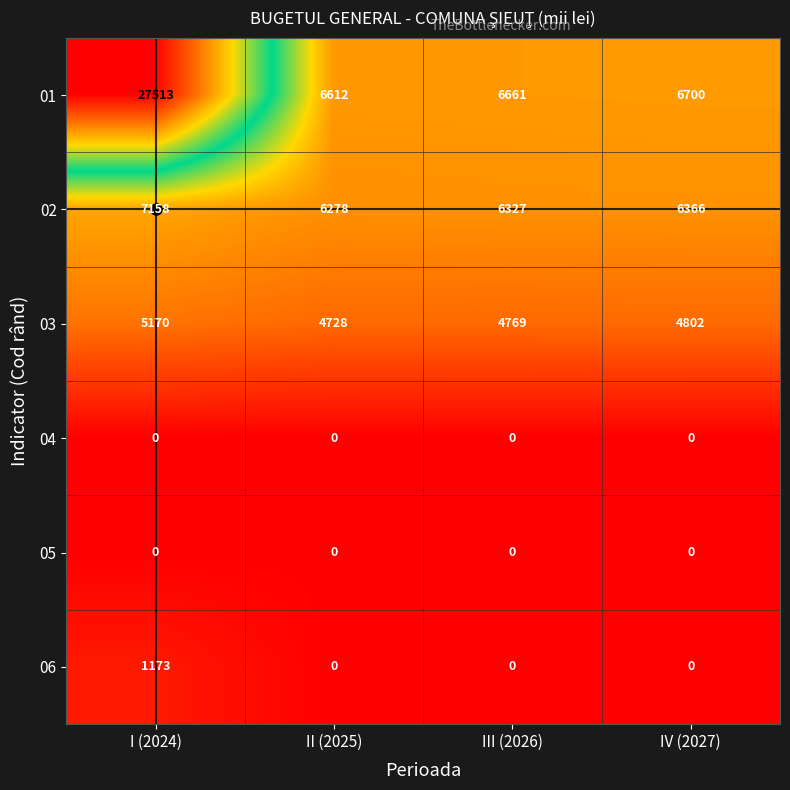

The 06 series shows 450 at IV (2027). True or false?

False